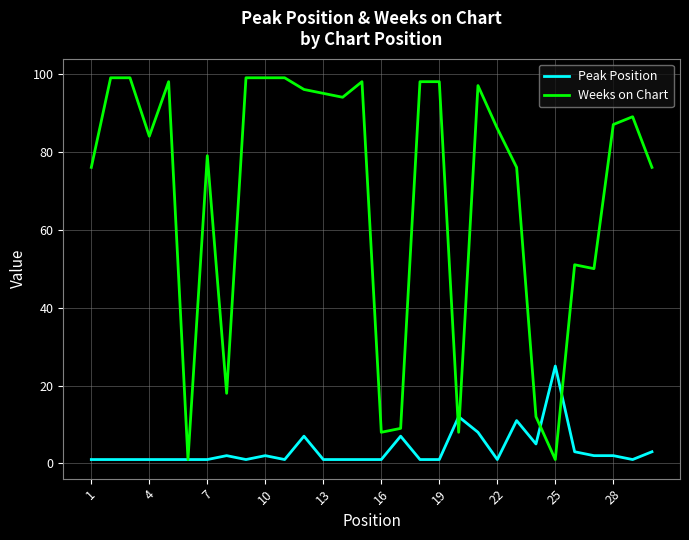

Which series has the largest range (max minus min)?

Weeks on Chart